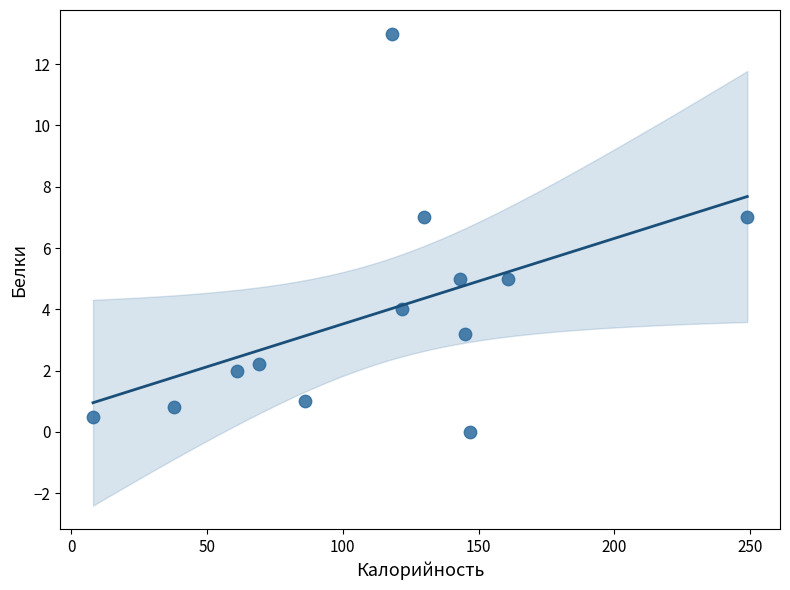

What is the range of Y values (max minus min)?

13.0